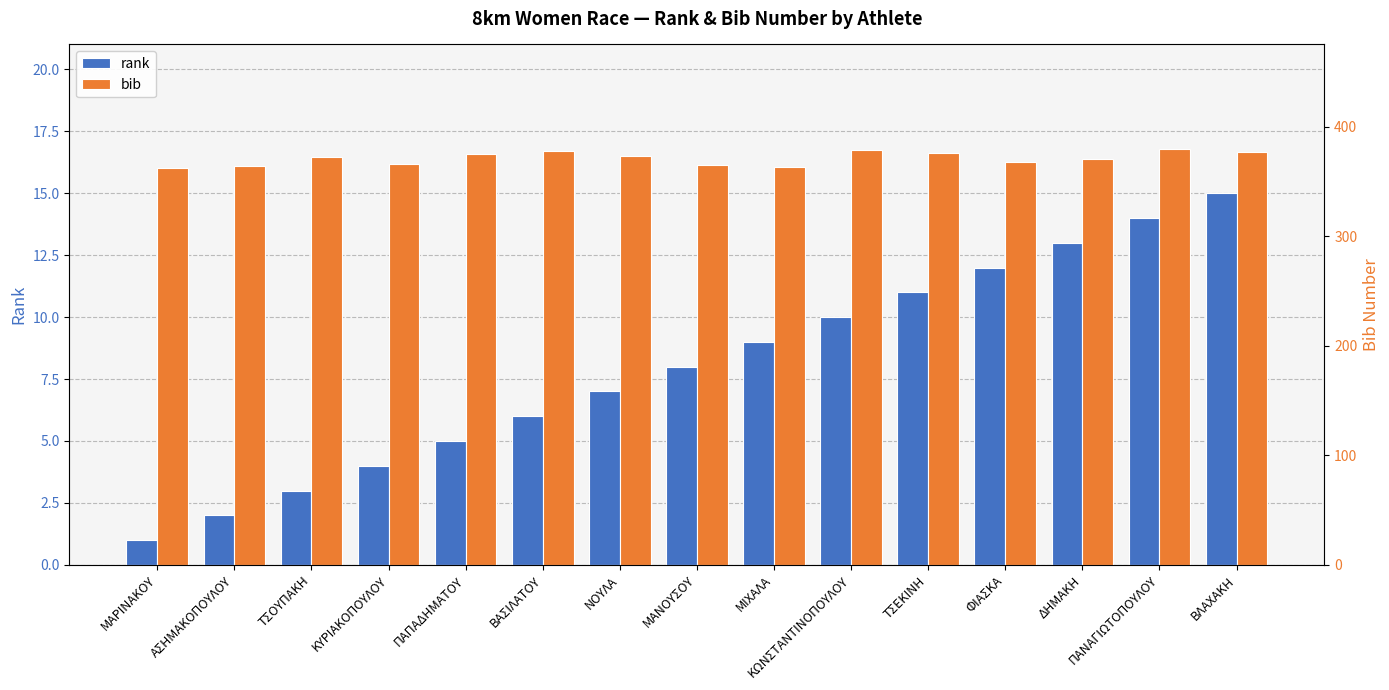

At which label is bib closest to 371?

ΤΣΟΥΠΑΚΗ